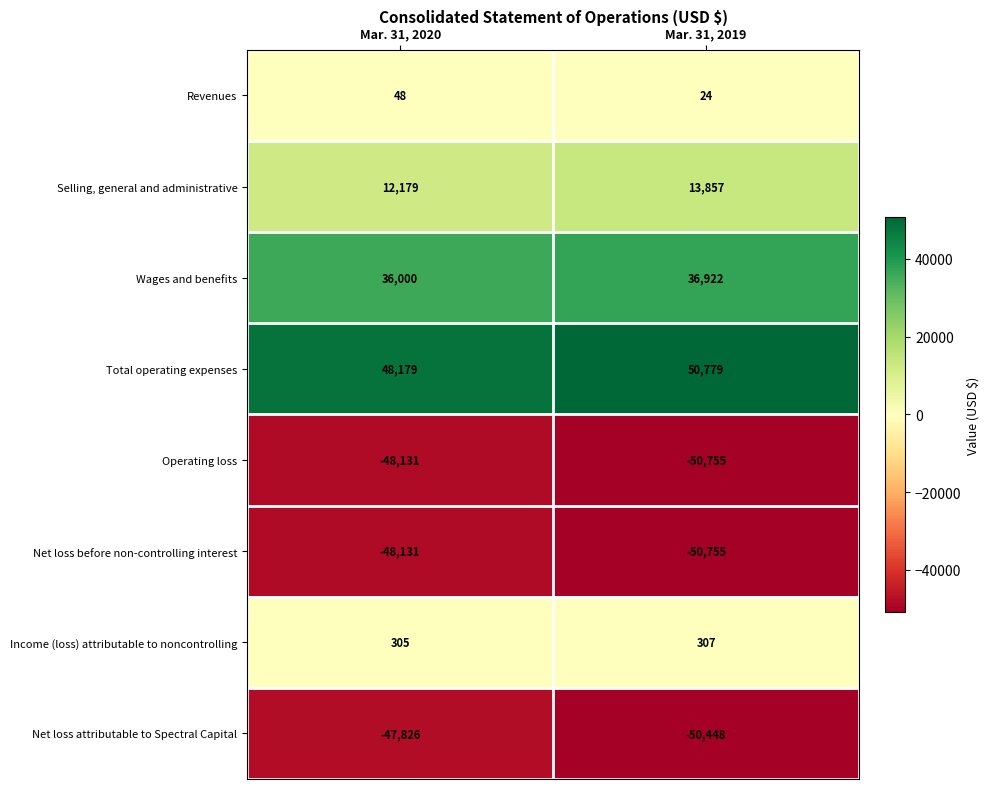

What is the difference between the maximum and minimum values in the Wages and benefits series?

922